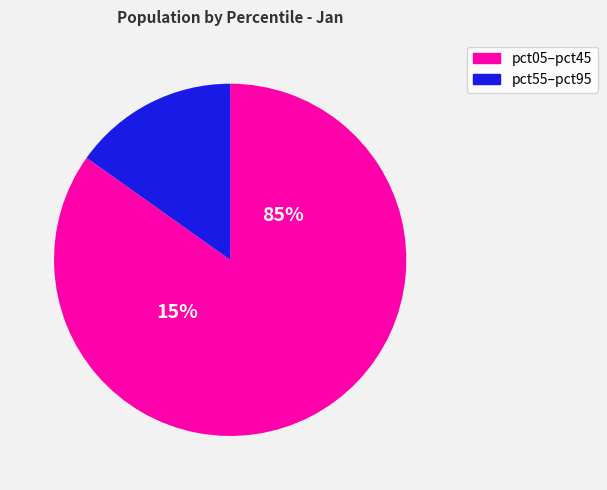

What is the largest slice in the pie chart?

pct05